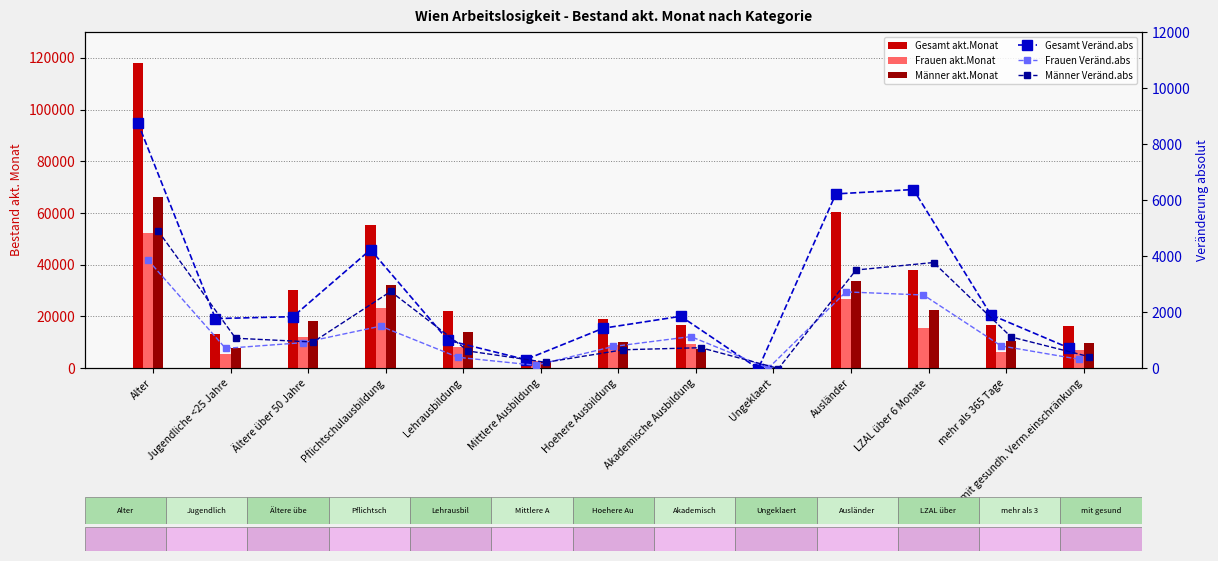

At which category is the sum across all series the highest?

Alter